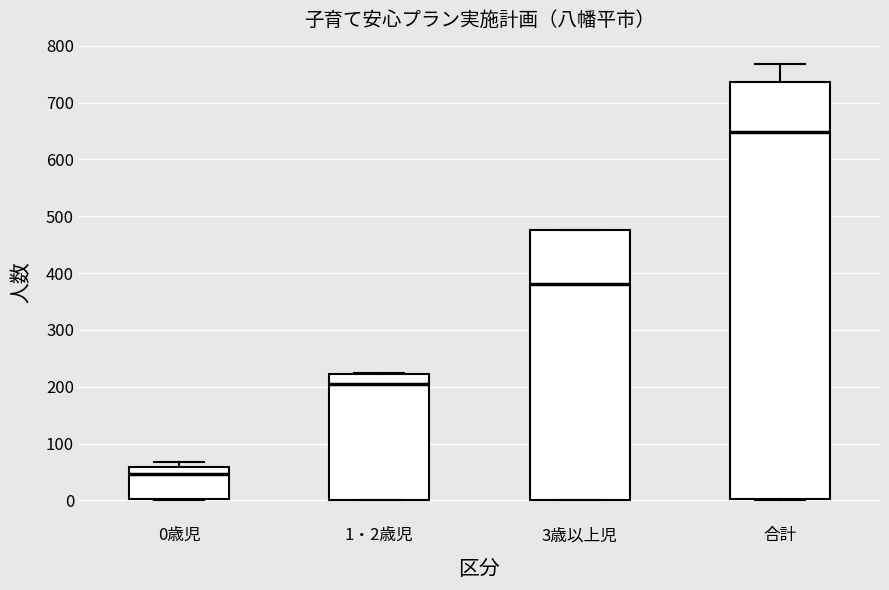

Comparing the boxes themselves (not the whiskers), which one is the tallest?

合計